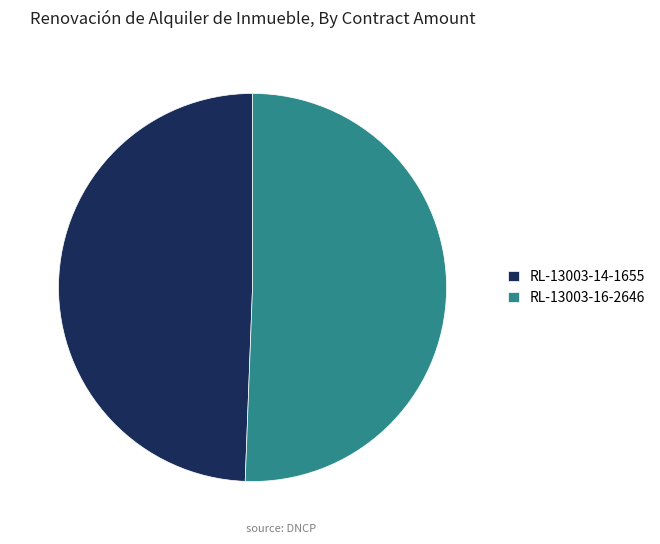

Is the sum of RL-13003-14-1655 and RL-13003-16-2646 greater than half?

Yes